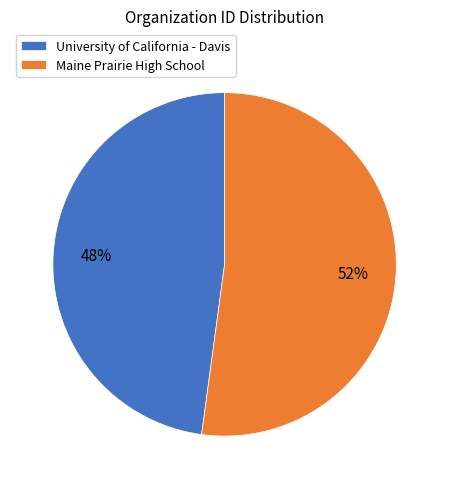

Which category has the smallest portion of the pie?

University of California - Davis